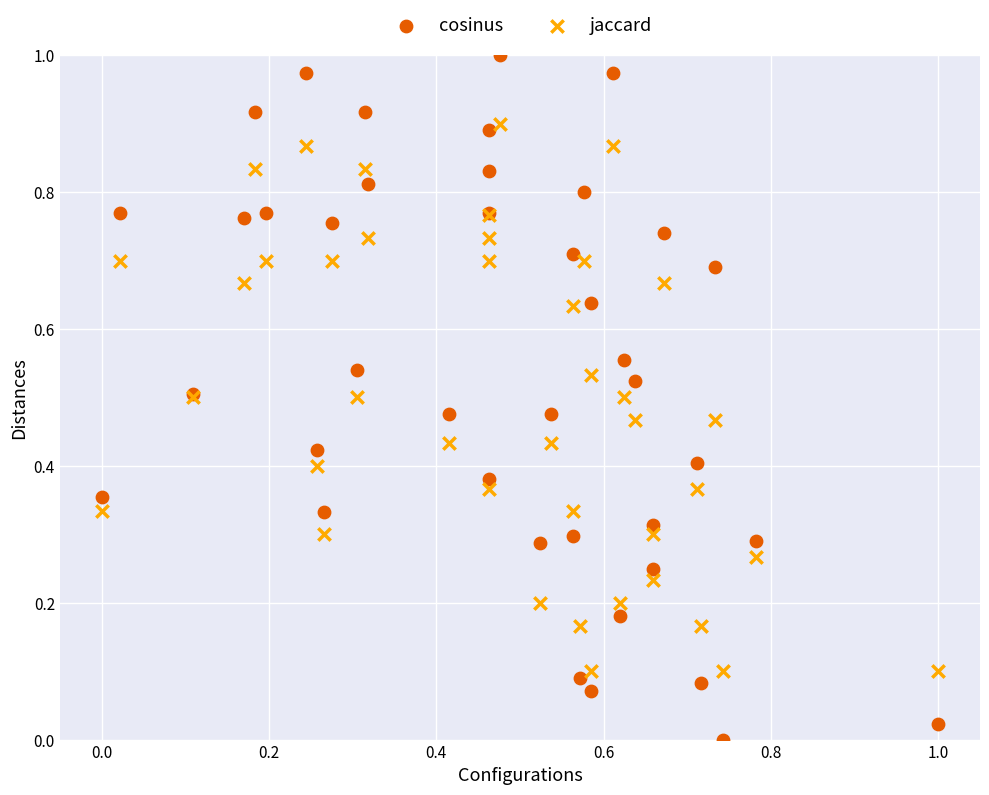

Which series has the widest spread of Y values?

cosinus